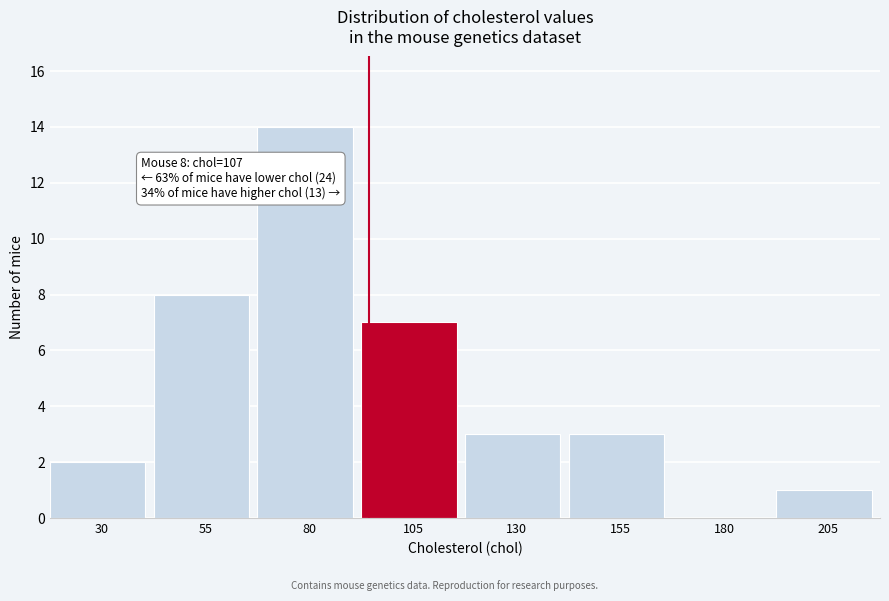

Reading right to left, what are all the values shown in this chart?

205=1	180=0	155=3	130=3	105=7	80=14	55=8	30=2